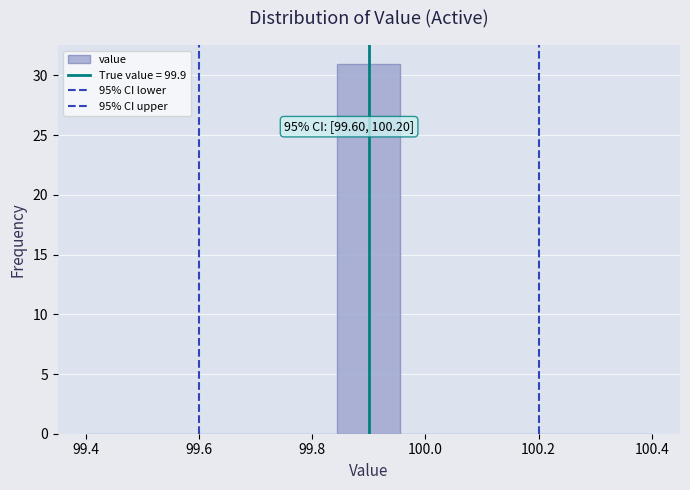

Over which range of the x-axis is the bar tallest?

99.84 to 99.96